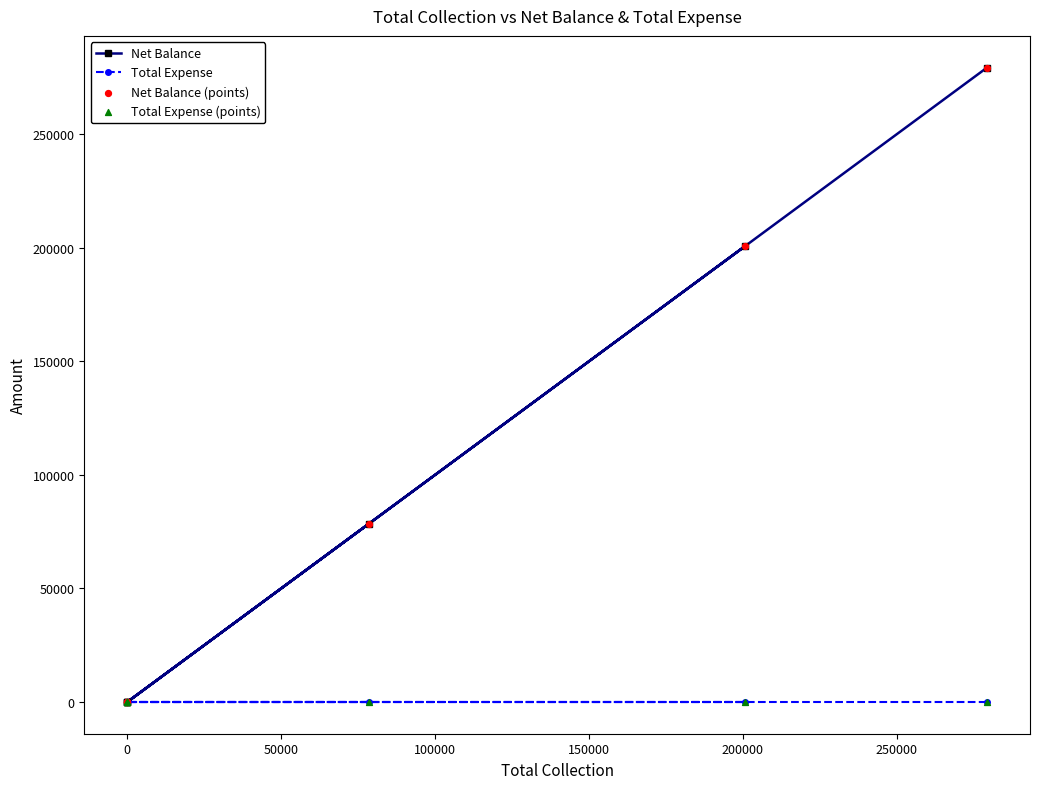

Which series has the largest total across all categories?

Net Balance